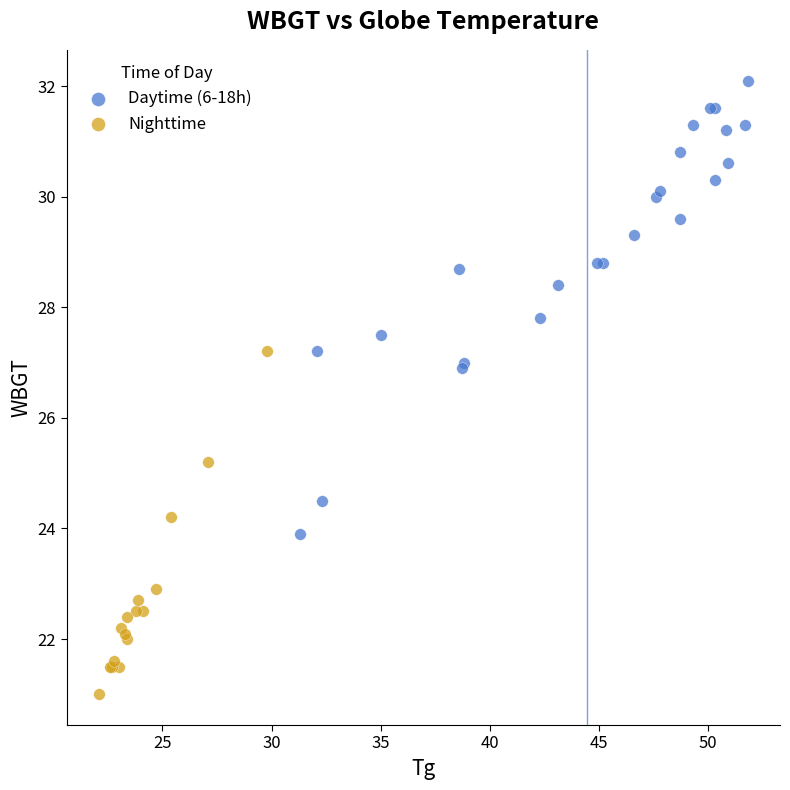

Which series has the widest spread of Y values?

Daytime (6-18h)